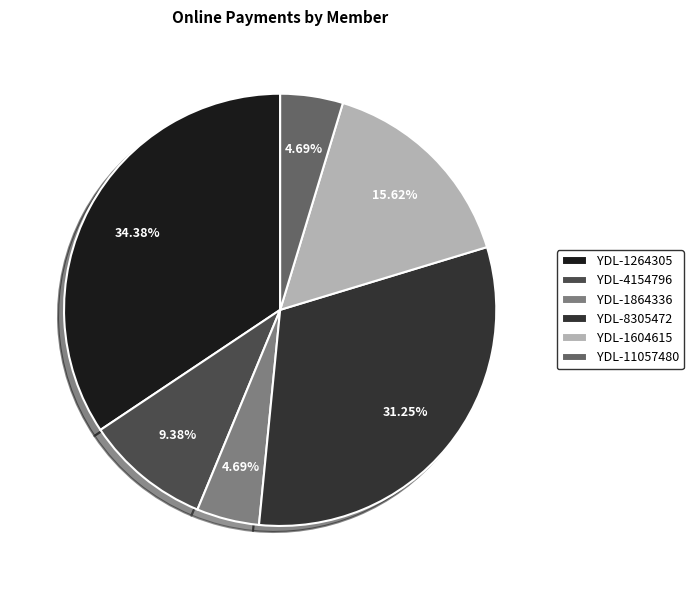

To the nearest percent, what is the difference between the largest and smallest slice percentages?

30%